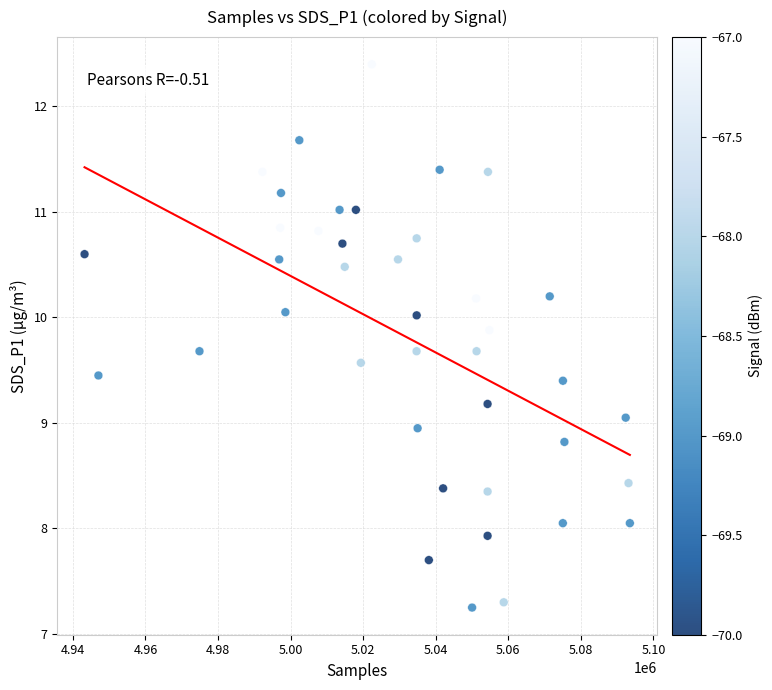

What is the range of X values (max minus min)?

150337.0